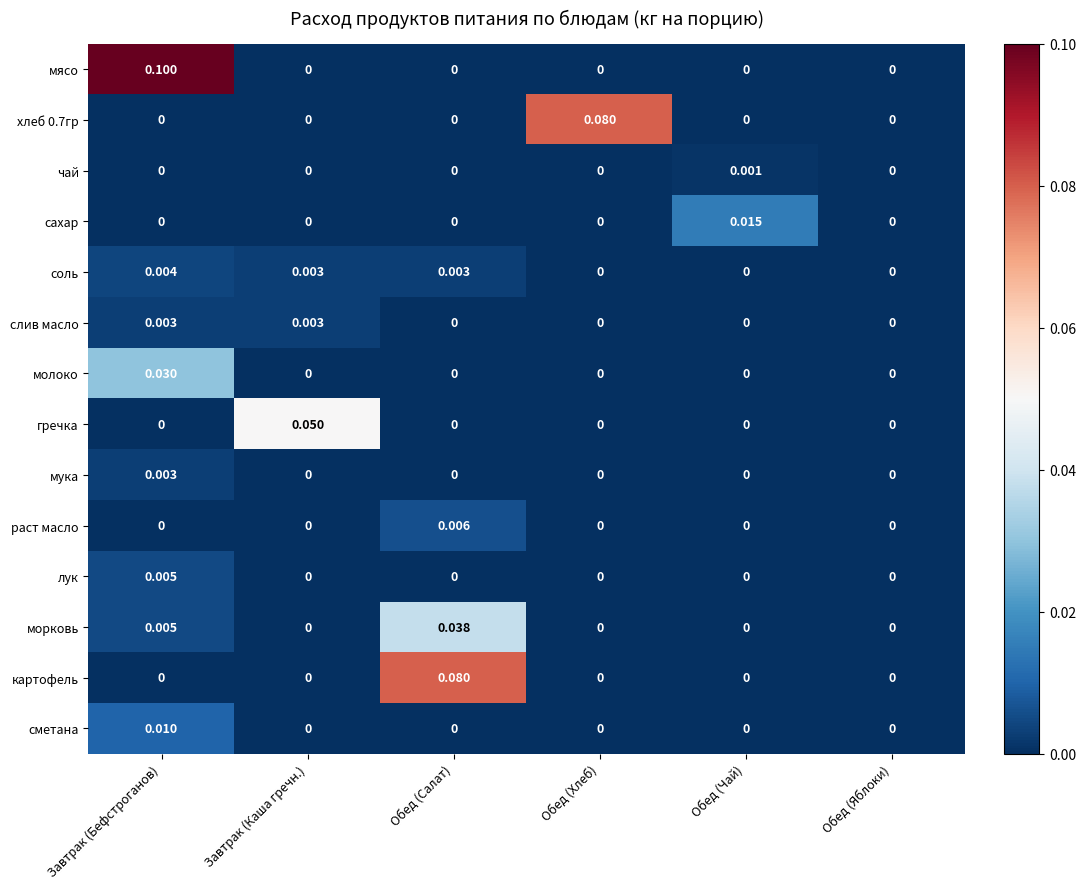

Which series changed the most between Завтрак (Бефстроганов) and Обед (Яблоки)?

мясо